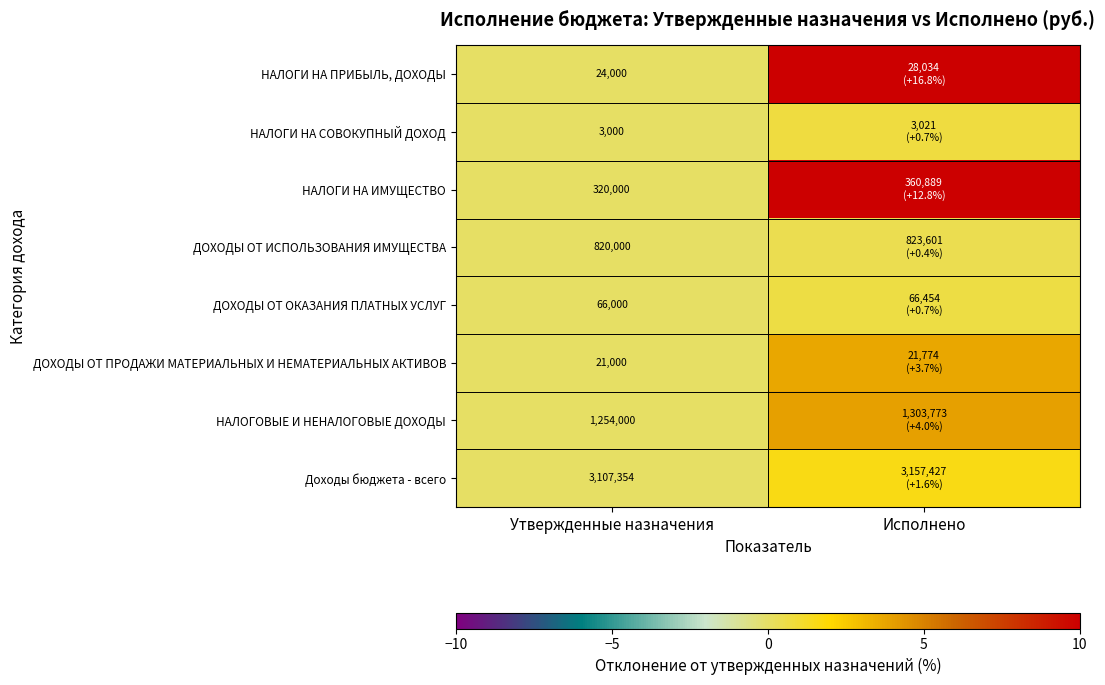

At which label is ДОХОДЫ ОТ ИСПОЛЬЗОВАНИЯ ИМУЩЕСТВА closest to 0?

Утвержденные назначения